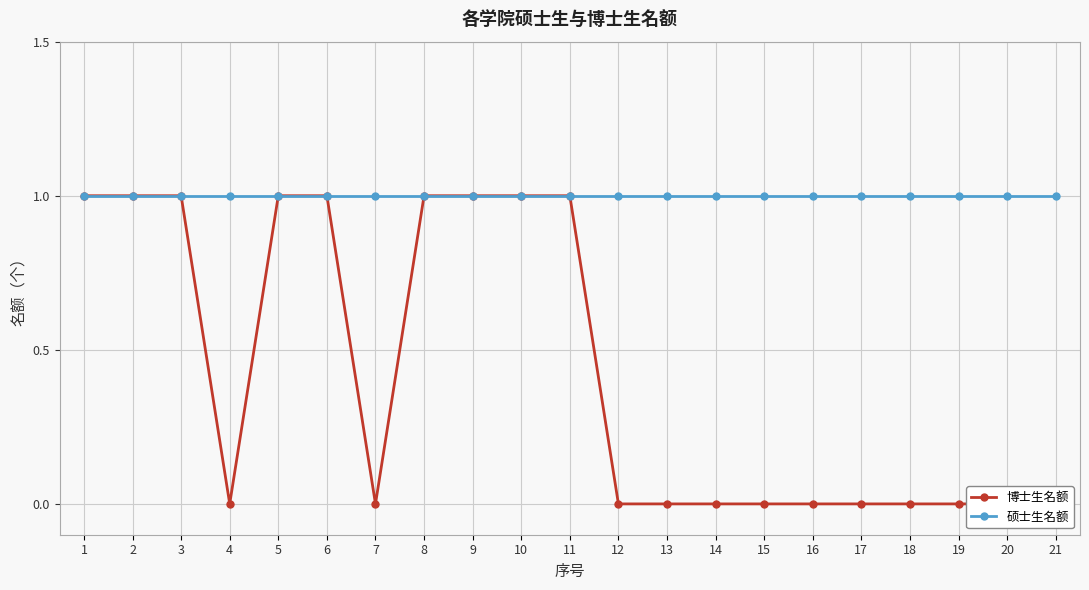

Which series has the largest total across all categories?

硕士生名额